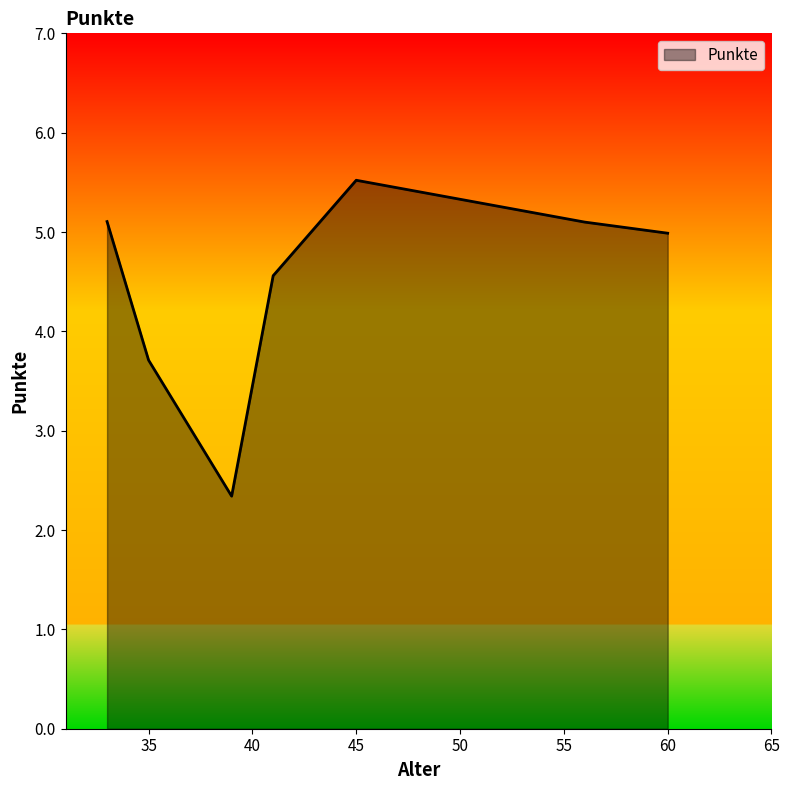

What is the greatest value displayed?

5.5